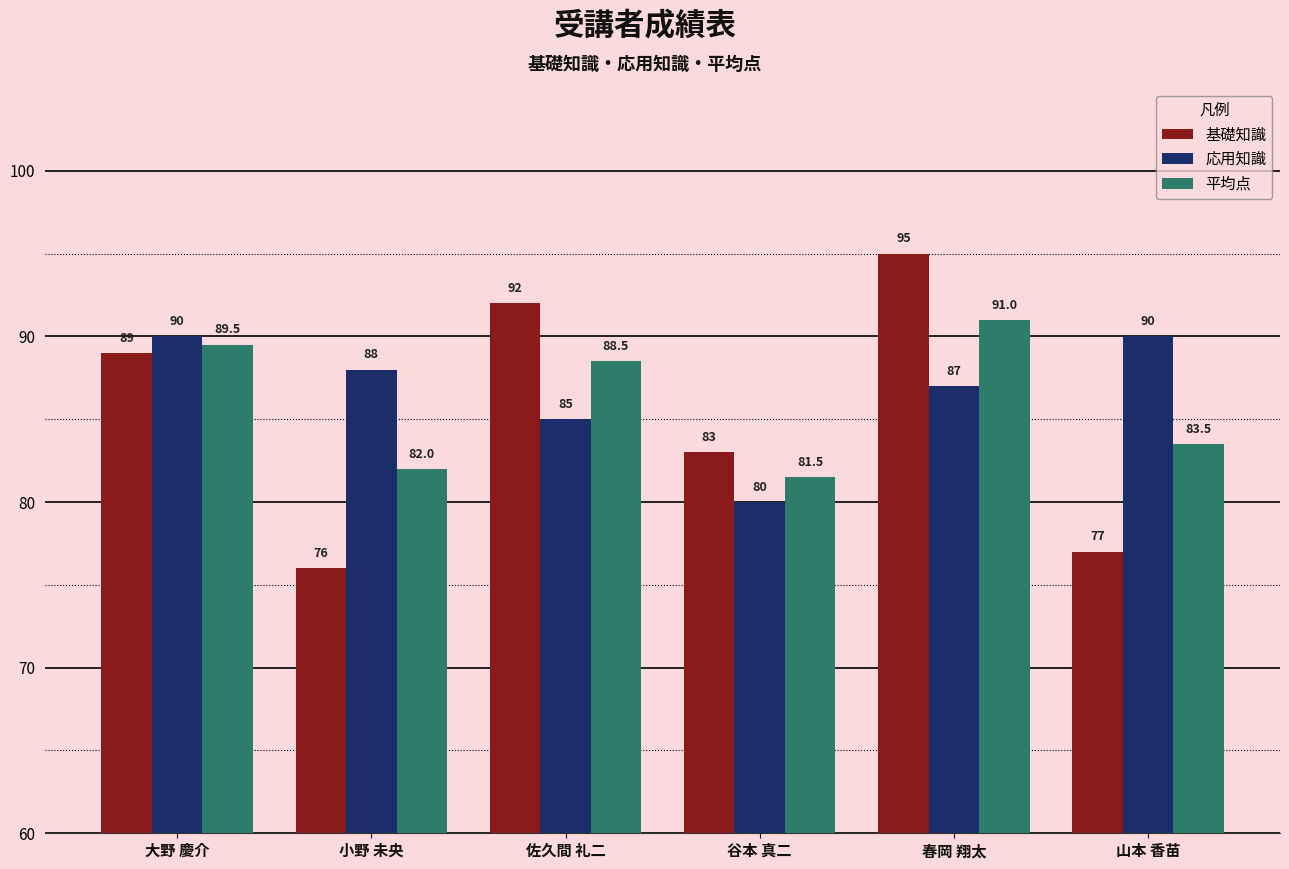

Reading left to right, what are all the values shown in this chart?

基礎知識: 大野 慶介=89.0	小野 未央=76.0	佐久間 礼二=92.0	谷本 真二=83.0	春岡 翔太=95.0	山本 香苗=77.0
応用知識: 大野 慶介=90.0	小野 未央=88.0	佐久間 礼二=85.0	谷本 真二=80.0	春岡 翔太=87.0	山本 香苗=90.0
平均点: 大野 慶介=89.5	小野 未央=82.0	佐久間 礼二=88.5	谷本 真二=81.5	春岡 翔太=91.0	山本 香苗=83.5